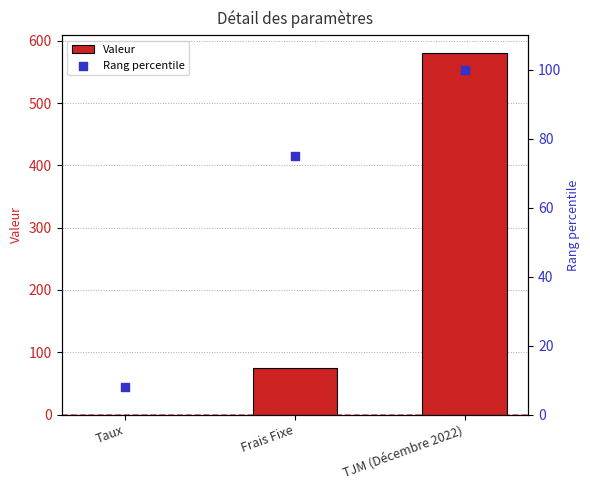

Which series has the largest total across all categories?

Valeur